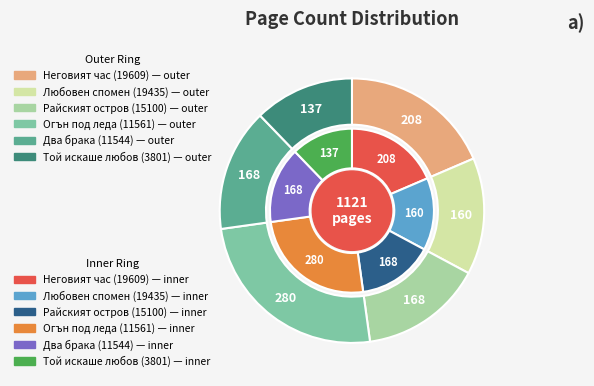

Do Два брака (11544) and Огън под леда (11561) together represent more than half of the pie?

No